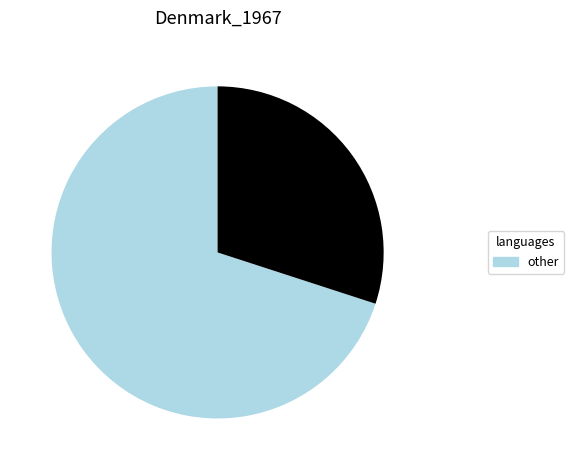

Is there a majority slice in this chart?

Yes